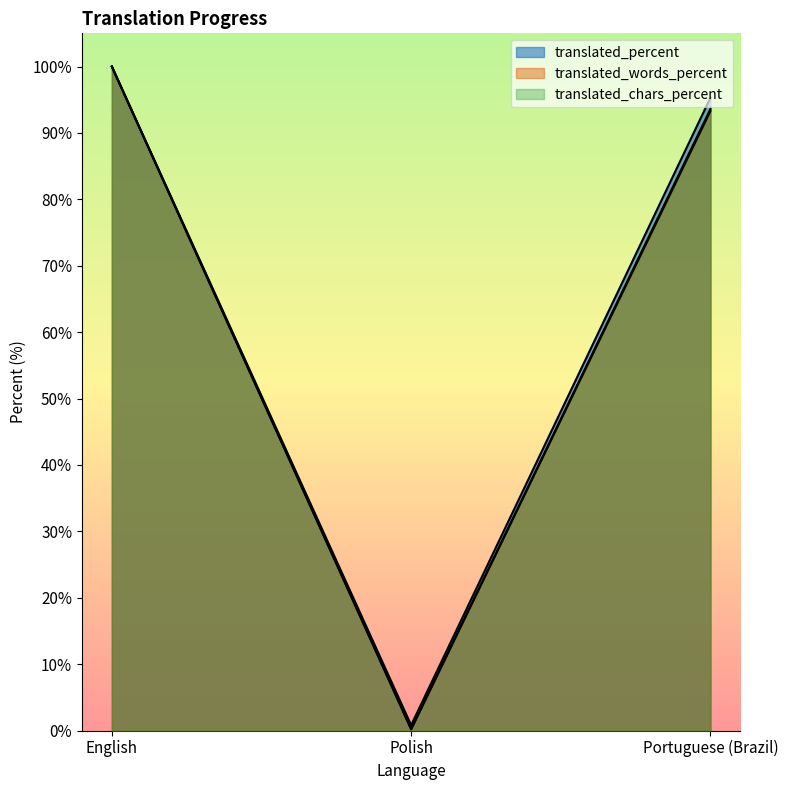

What is the sum of all translated_percent values?

193.8